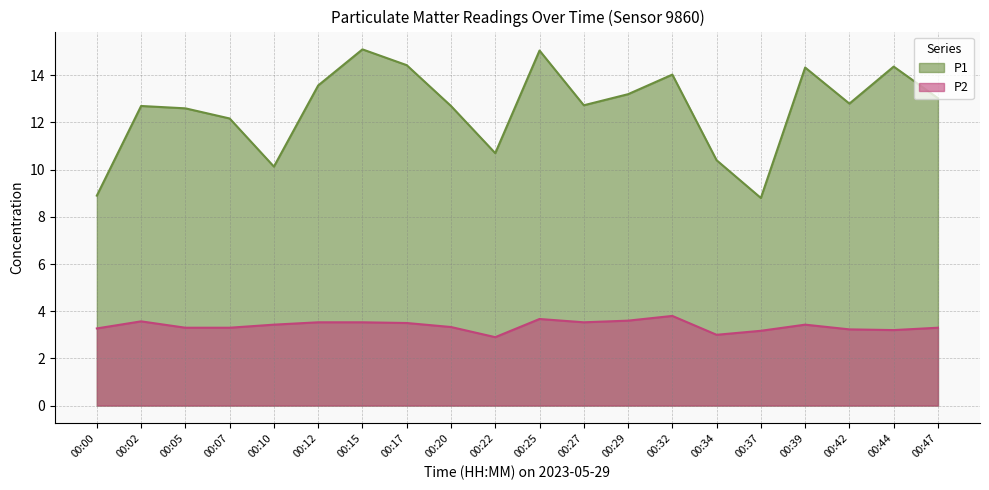

What is the highest value of the P1 series?

15.1